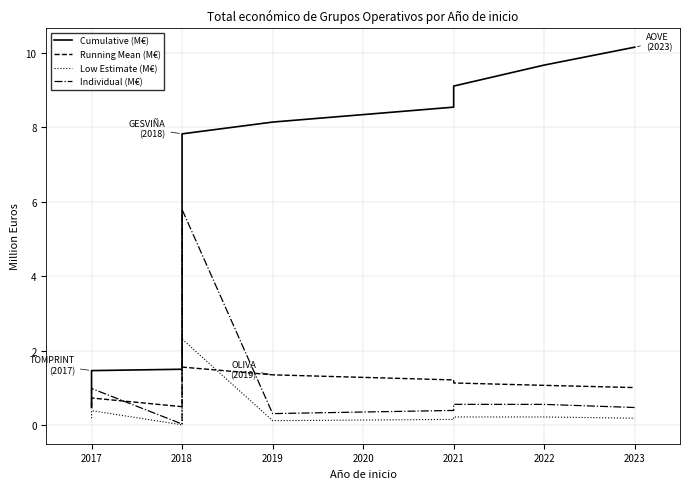

True or false: Running Mean (M€) has a value of 1.7 at 2021.

False